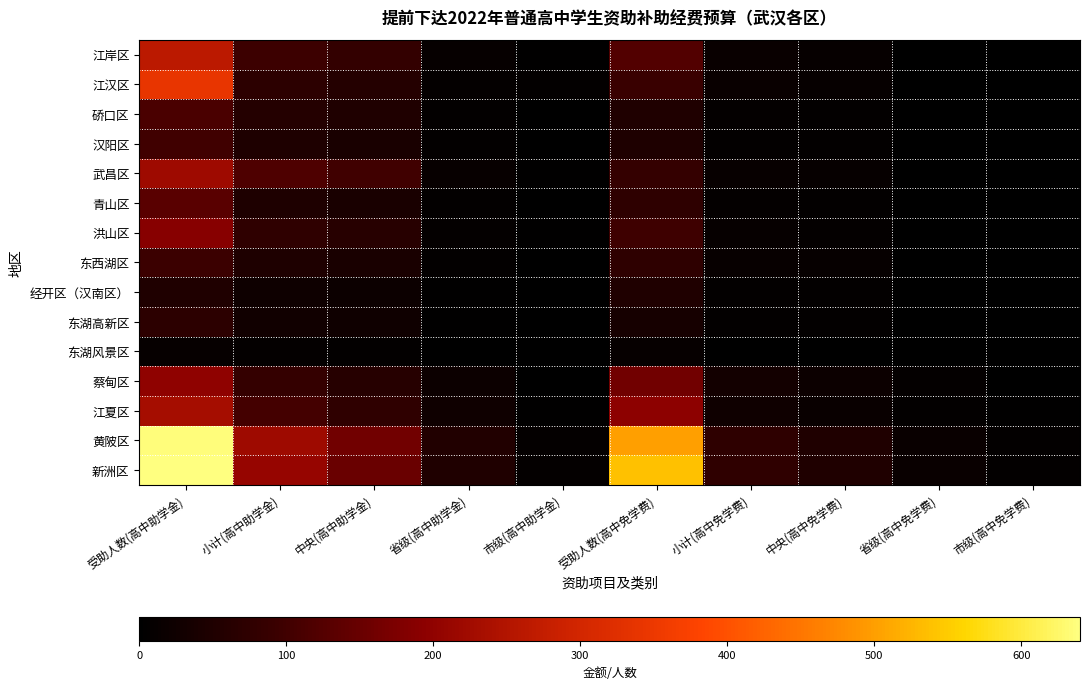

Between 市级(高中助学金) and 中央(高中助学金), which is larger?

中央(高中助学金)